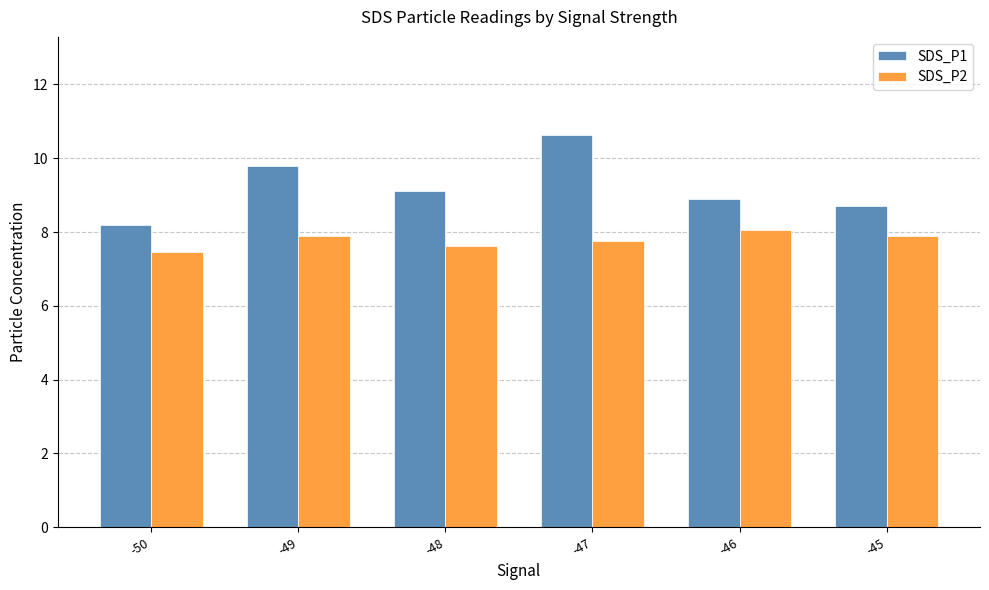

Reading left to right, transcribe all the data shown in this chart.

SDS_P1: 8.2	9.8	9.1	10.6	8.9	8.7
SDS_P2: 7.5	7.9	7.6	7.8	8.1	7.9